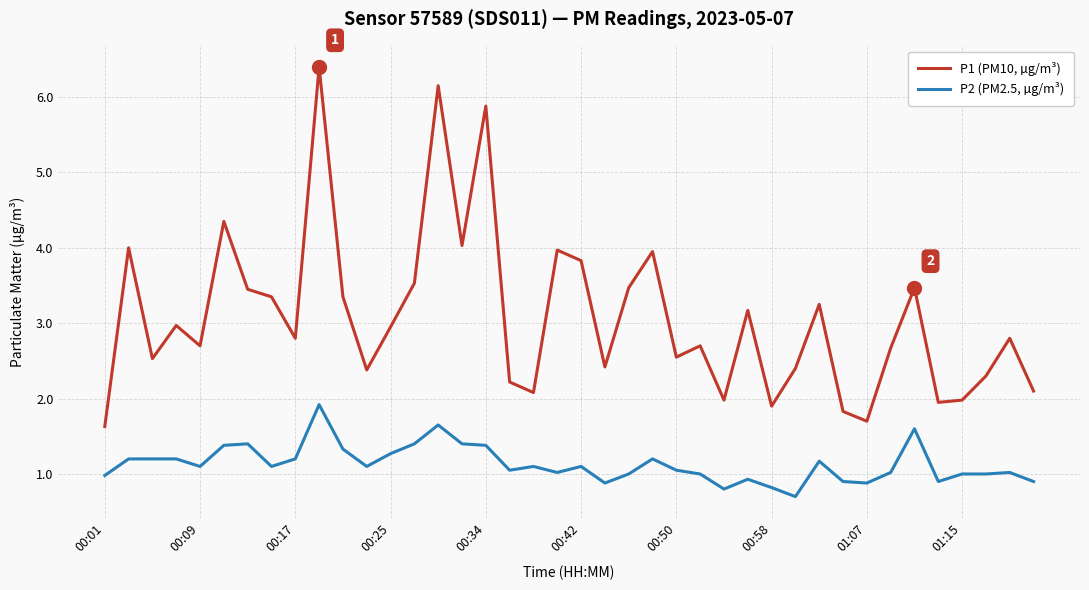

What is the difference between the maximum and minimum values in the P2 (PM2.5, µg/m³) series?

1.2